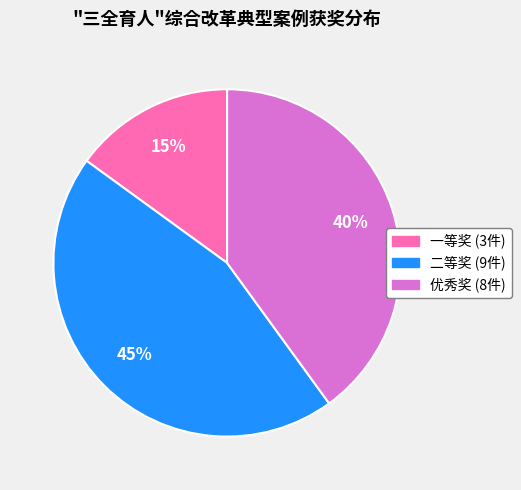

Which category has the smallest portion of the pie?

一等奖